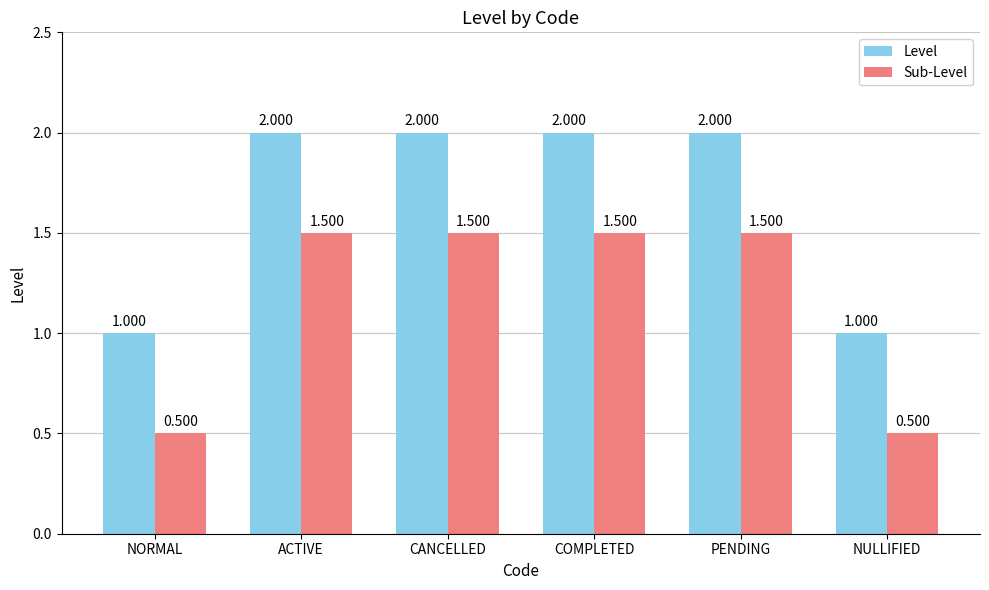

What is the sum of all Level values?

10.0